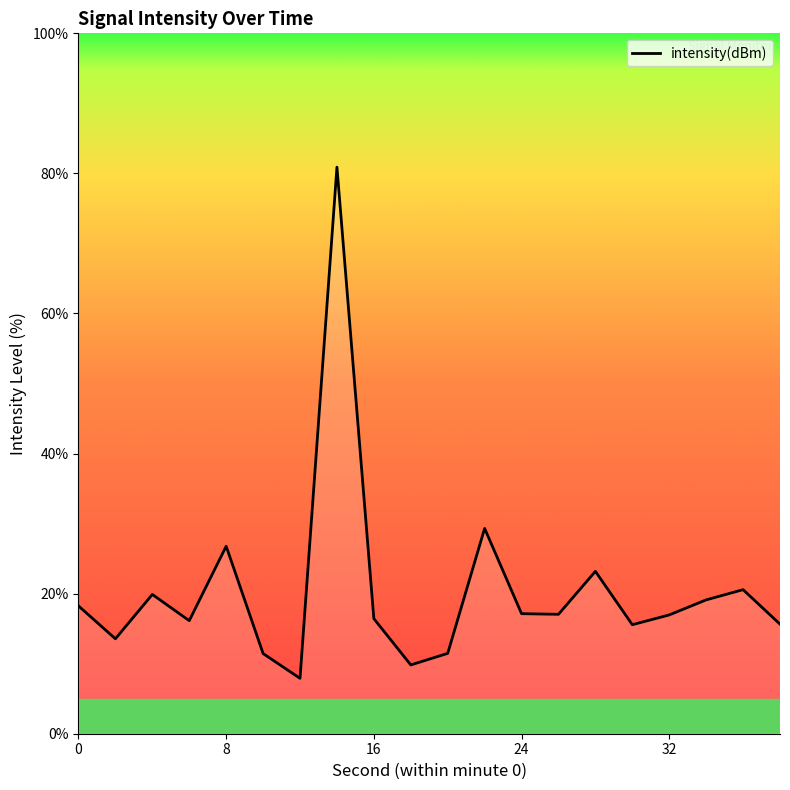

What is the difference between the maximum and minimum values?

73.0